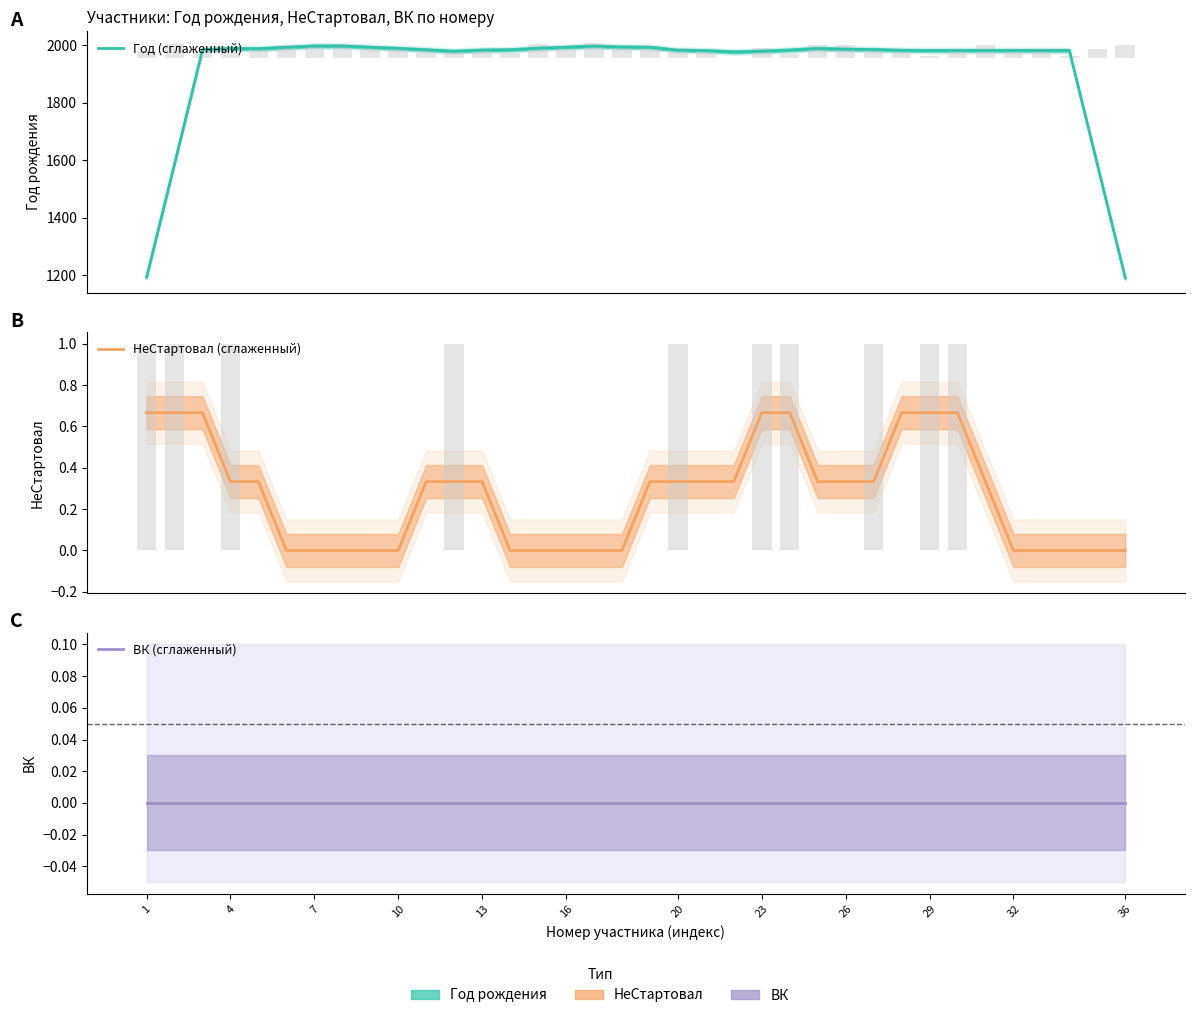

How many categories are shown in the chart?

36